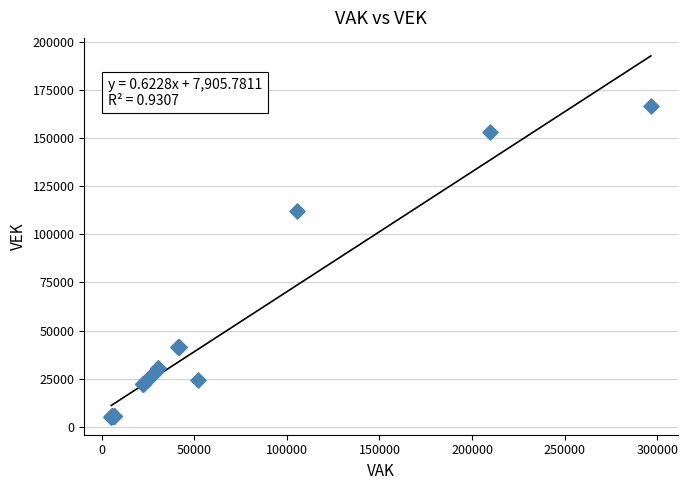

What Y value in the scatter plot is closest to 85967?

112153